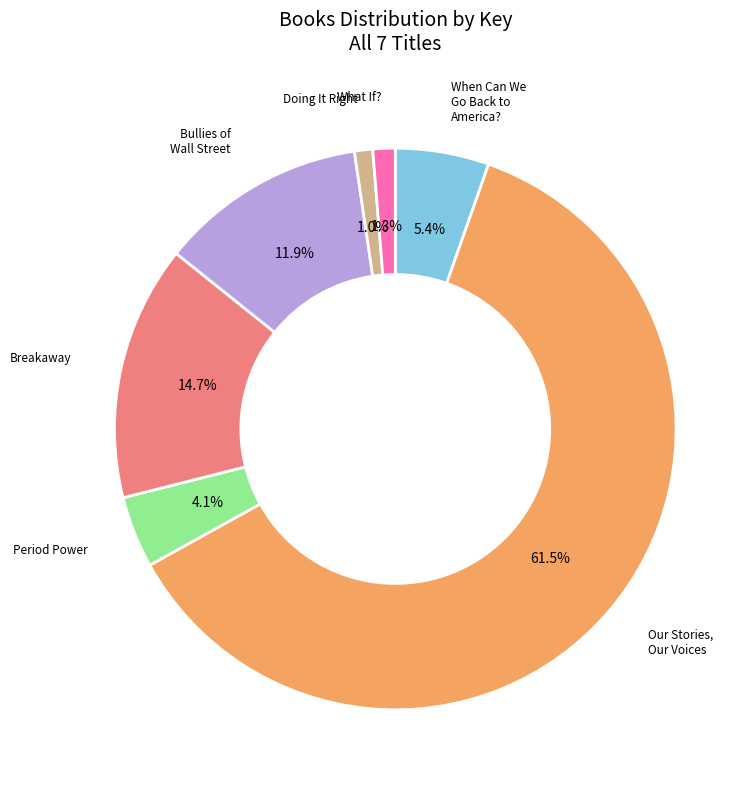

Rank the categories by value from highest to lowest.

Our Stories, Our Voices, Breakaway, Bullies of Wall Street, When Can We Go Back to America?, Period Power, What If?, Doing It Right